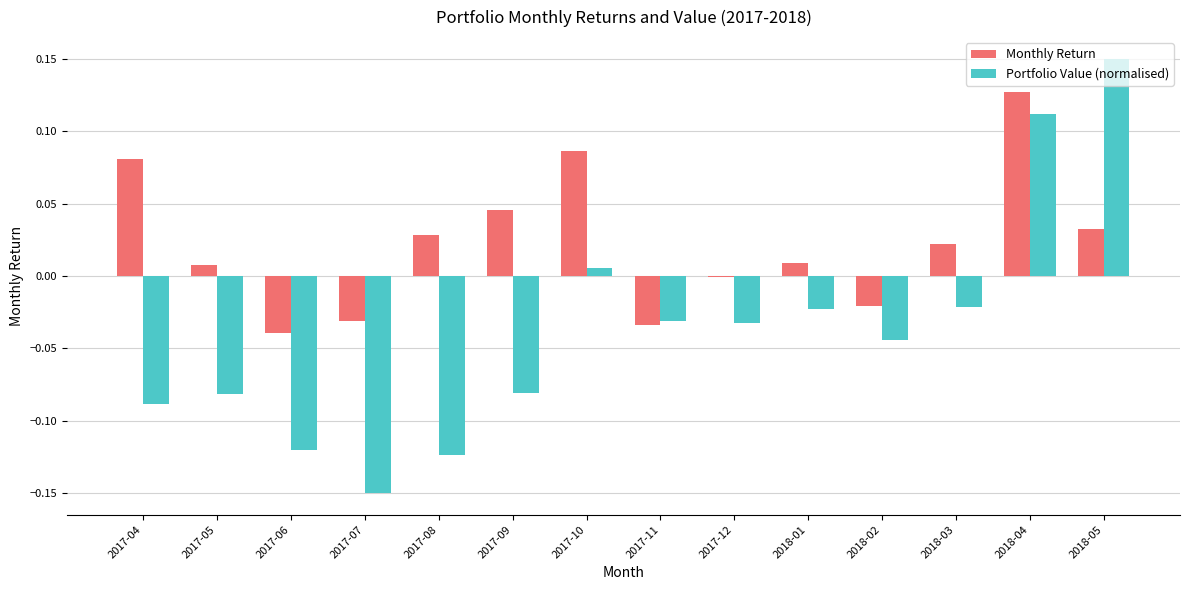

At which label is Portfolio Value (normalised) closest to 0?

2017-10